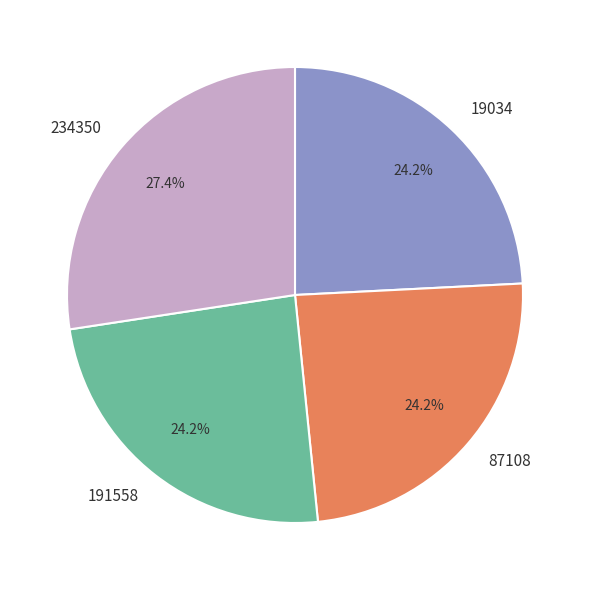

To the nearest percent, what is the combined percentage of 234350 and 191558?

52%